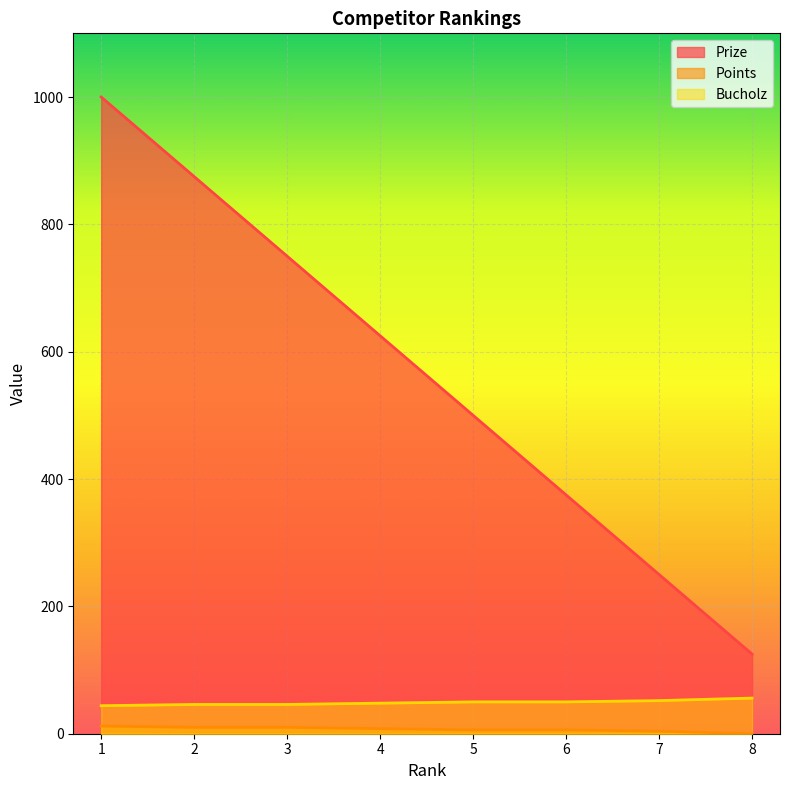

Which series has the widest spread of values?

Prize